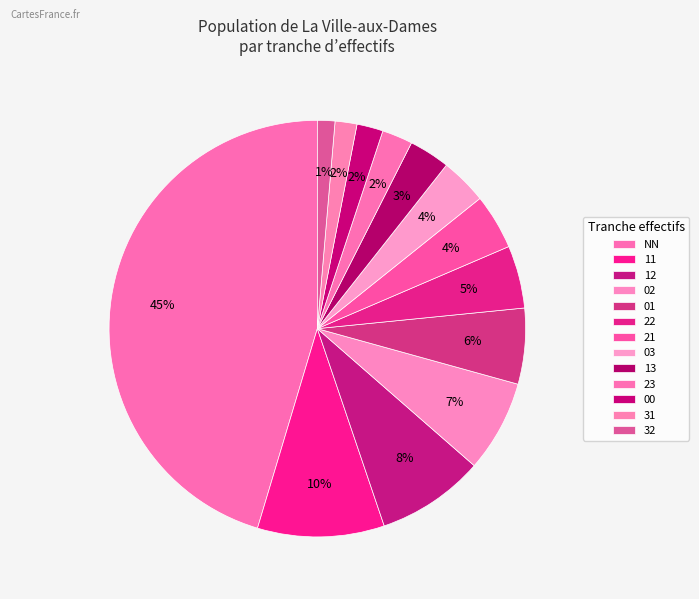

Which slice is the largest?

NN